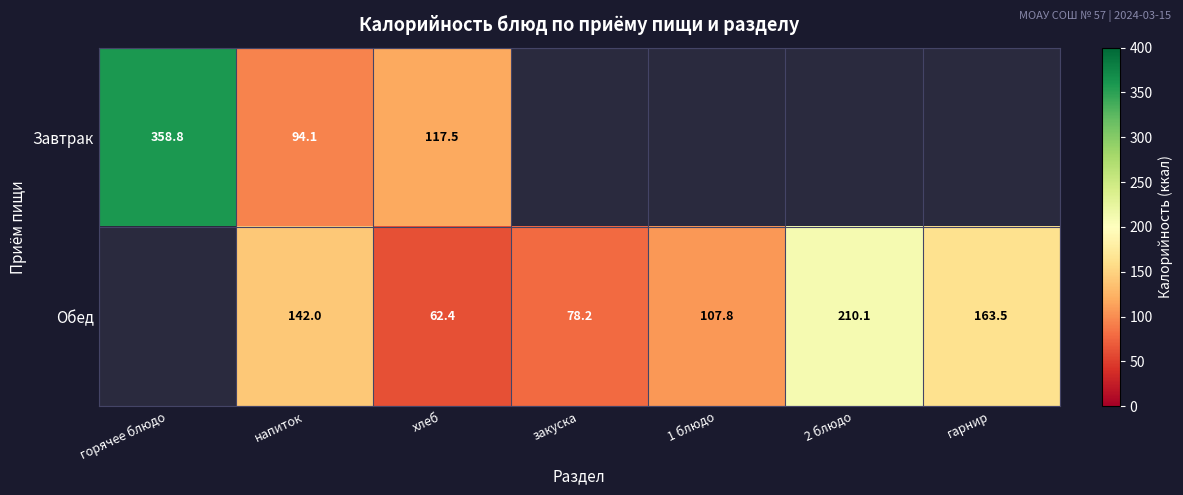

Is the value of Завтрак at хлеб greater than the value of Обед at 2 блюдо?

No